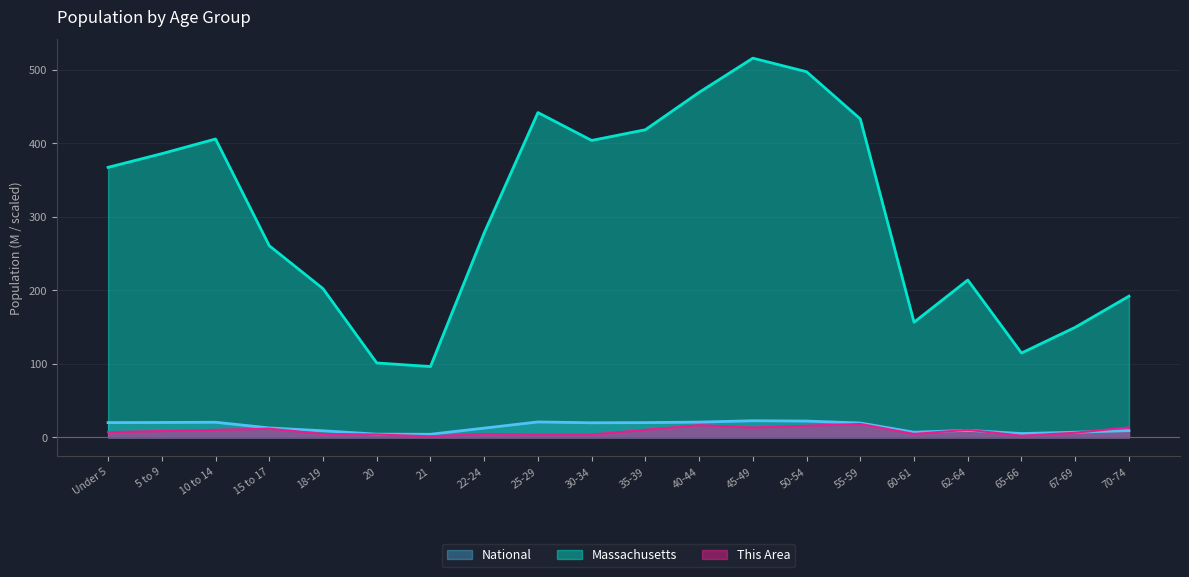

How many data points in National are above 19?

10